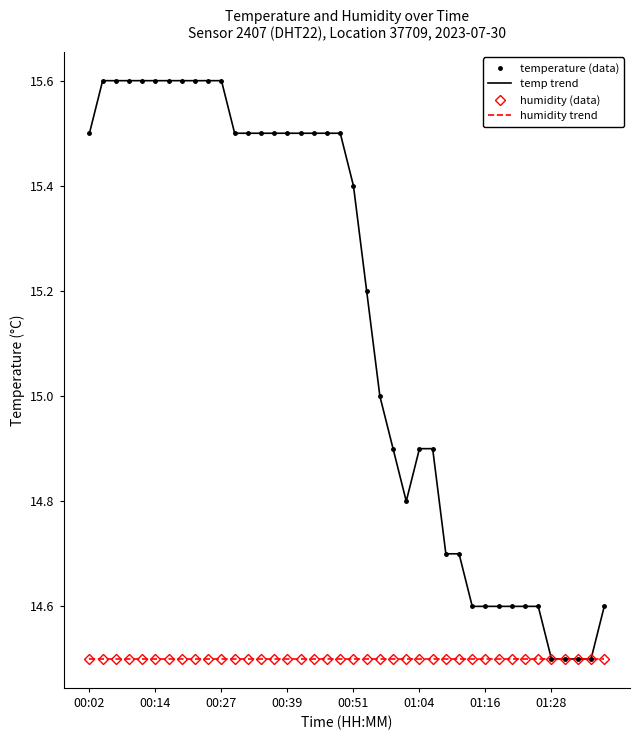

What is the sum of all humidity trend values?

580.0